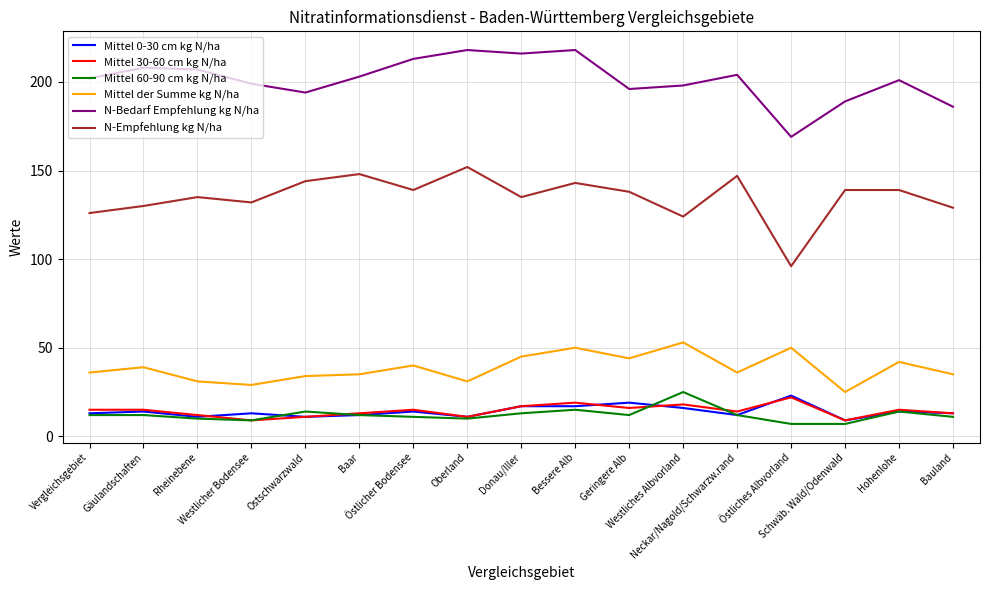

What is the minimum value for Mittel der Summe kg N/ha?

25